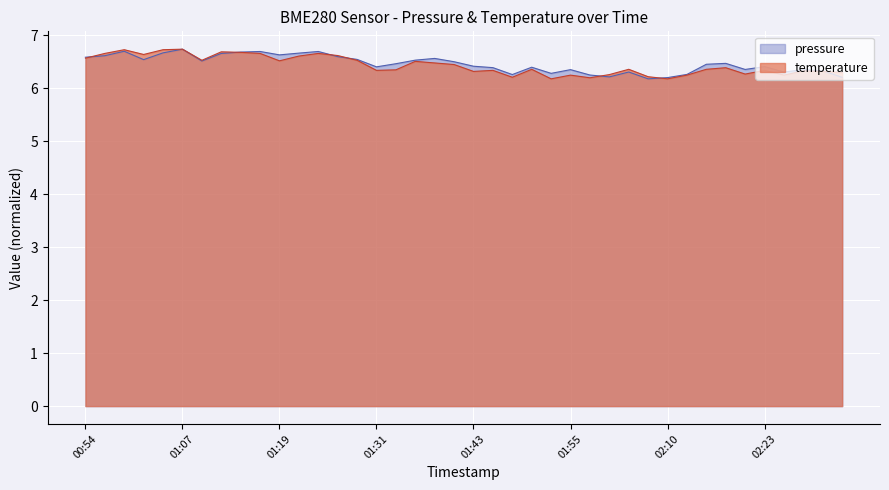

What position from the right is 01:36?

23